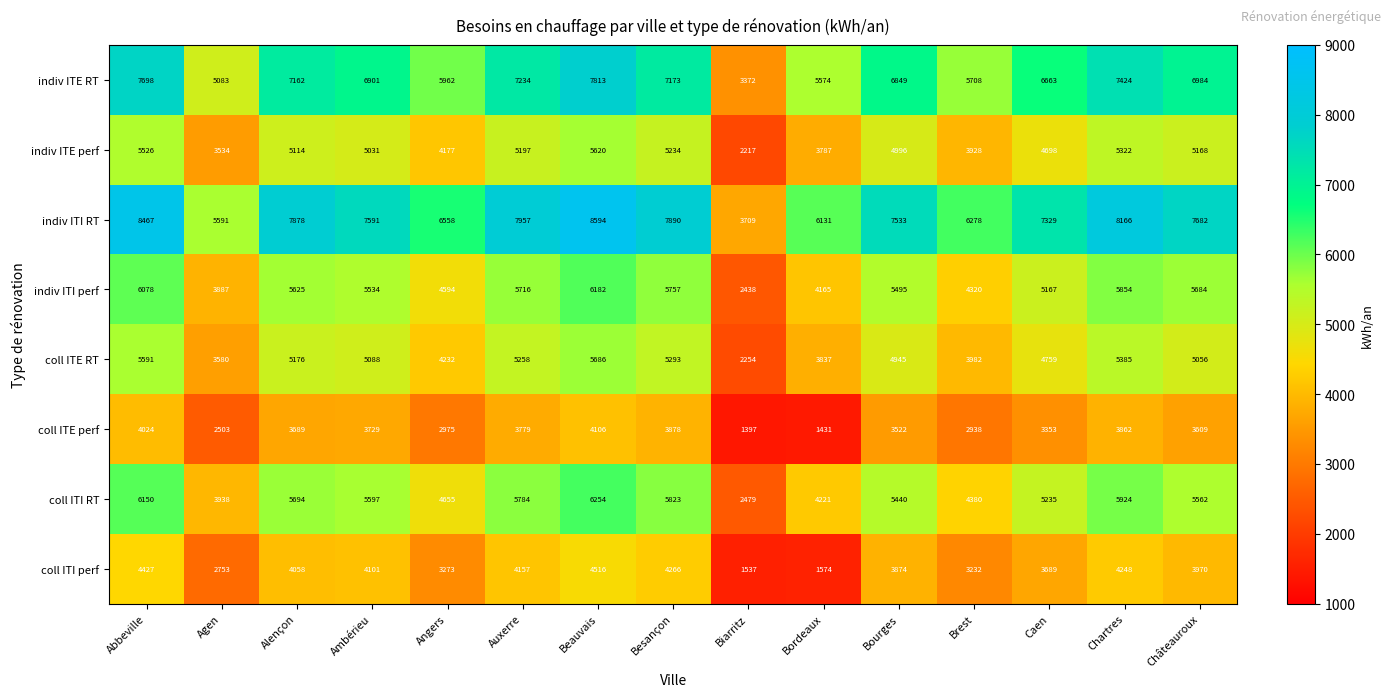

What is the total value across all series at Agen?

30869